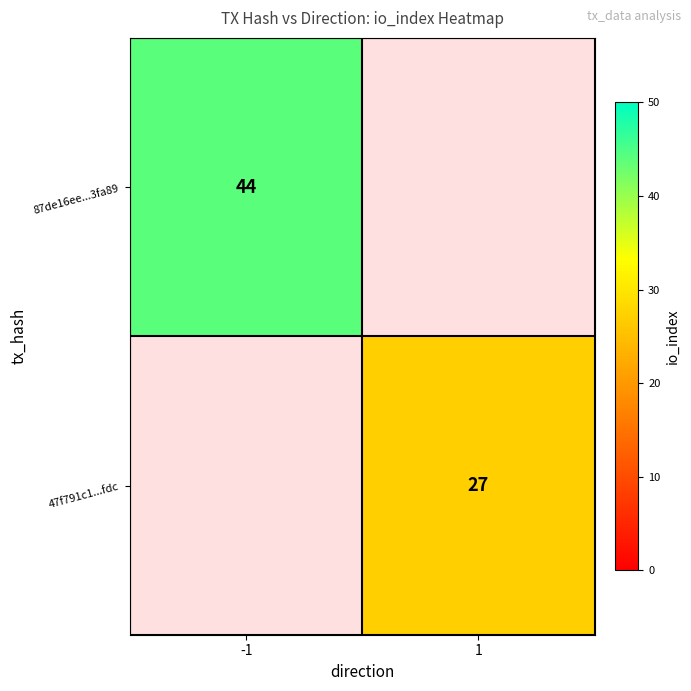

The 87de16ee...3fa89 series shows 11.1 at -1. True or false?

False